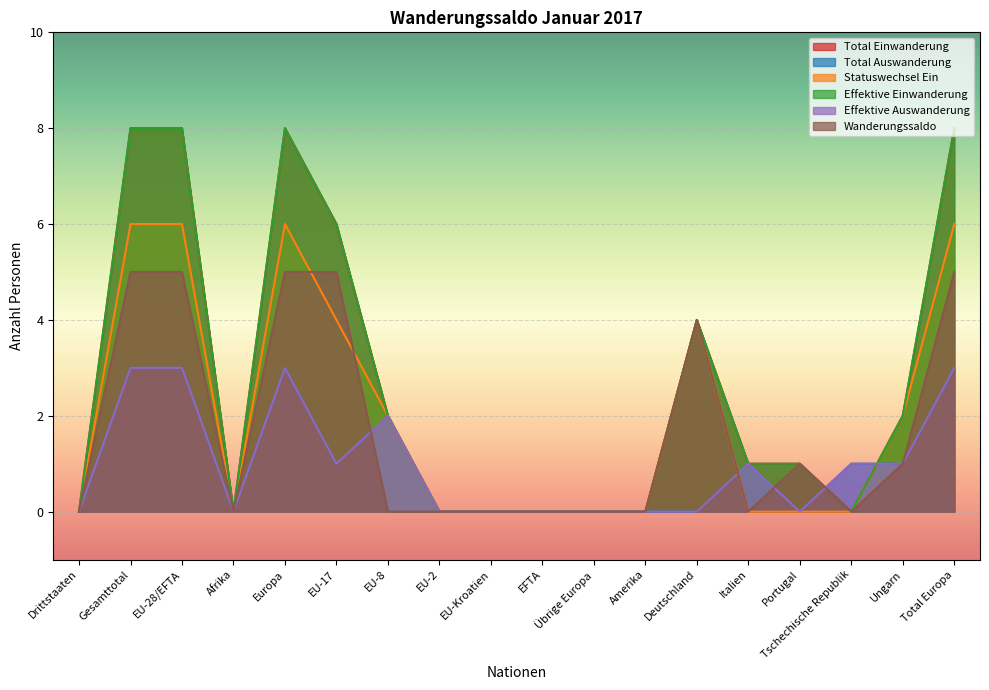

True or false: Total Auswanderung and Effektive Auswanderung cross at least once.

False